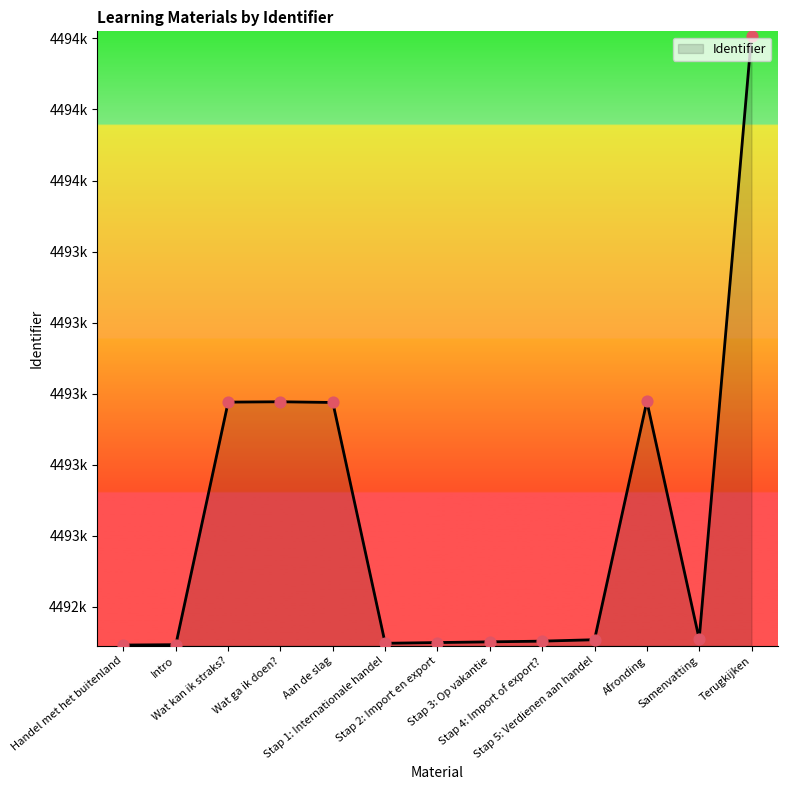

Does the chart have visible grid lines?

No